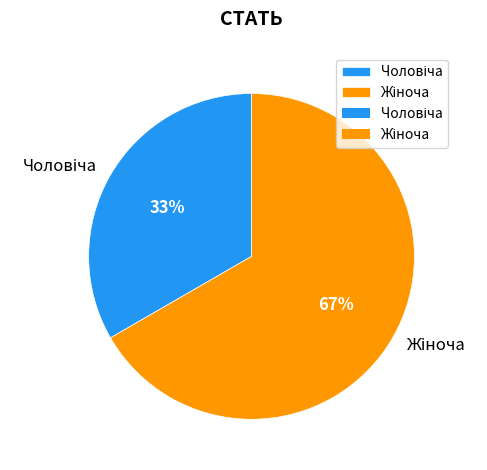

Does any single category account for the majority?

Yes